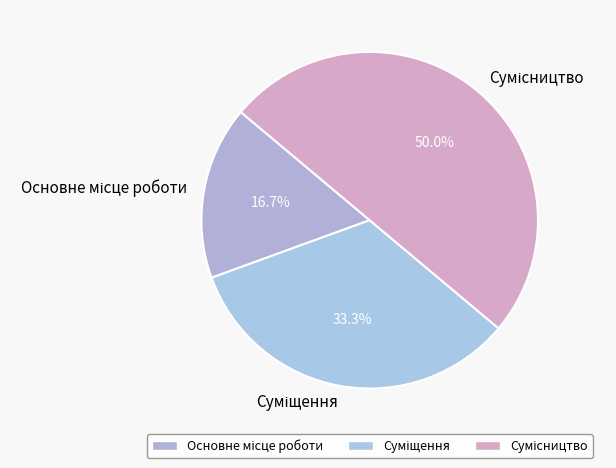

What is the change in value from Суміщення to Сумісництво?

+1